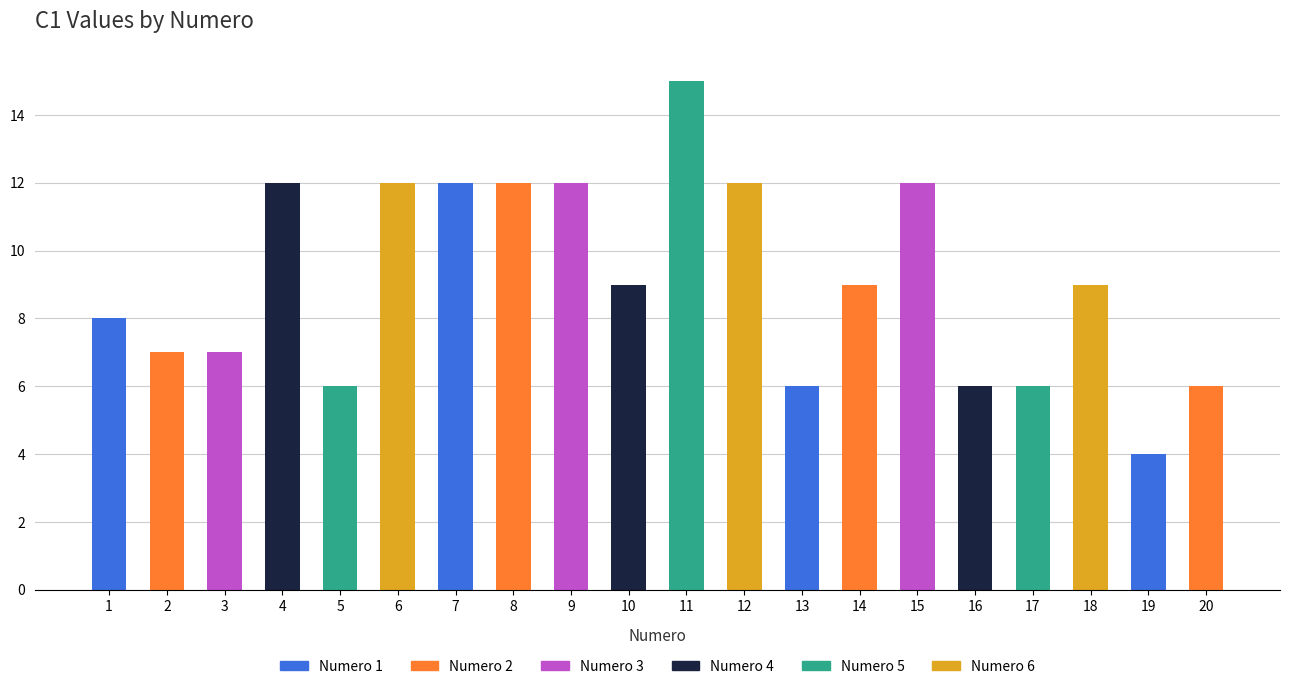

What is the ratio of the value at 9 to the value at 10?

1.3